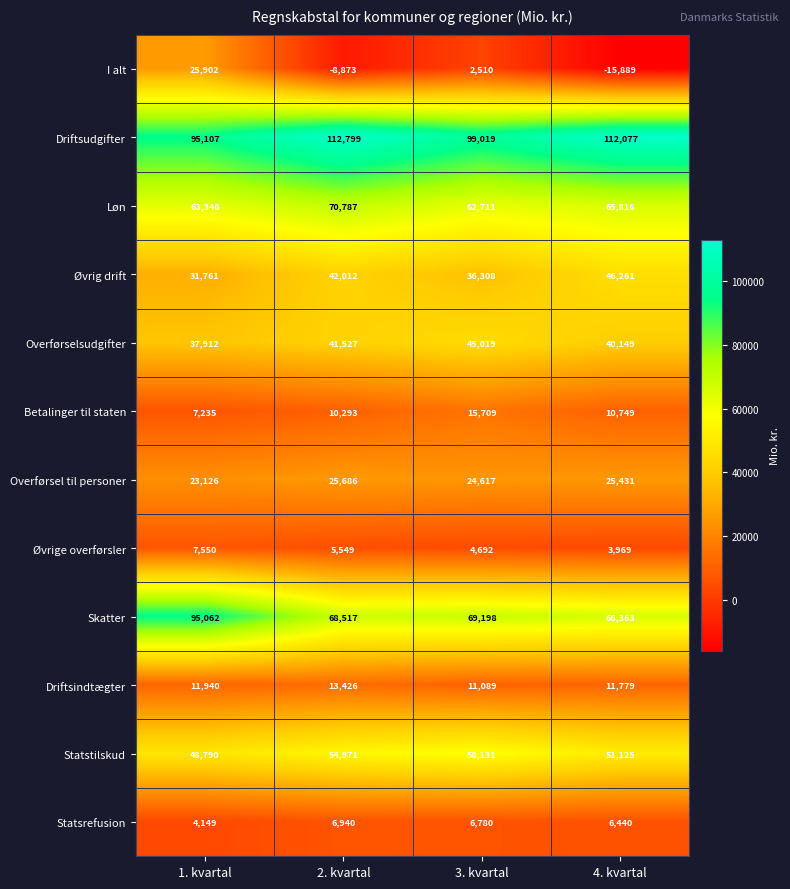

True or false: Statstilskud has a value of 31622 at 2. kvartal.

False